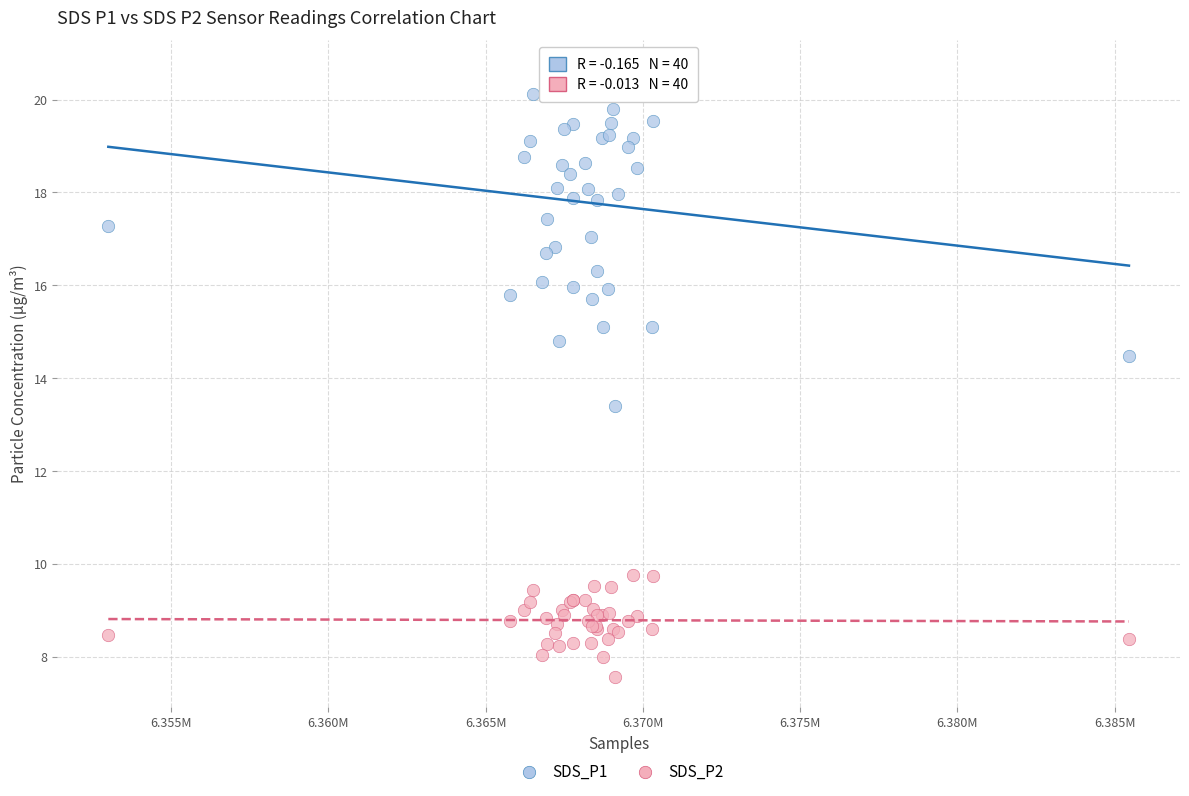

What is the X range (max minus min) for the scatter plot?

32455.0